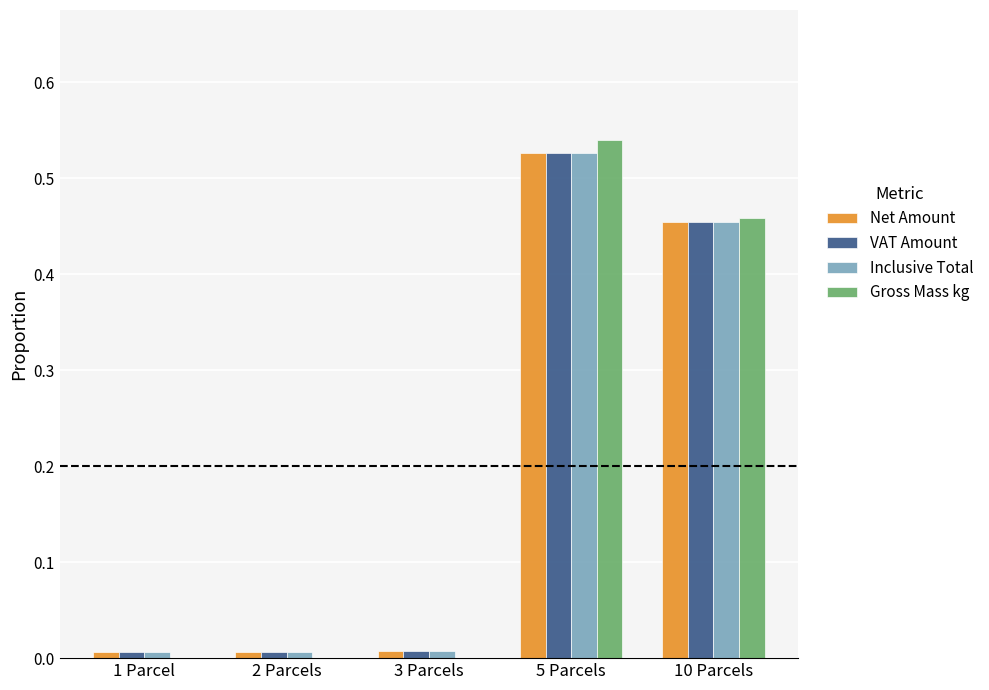

How many groups of bars are there?

5